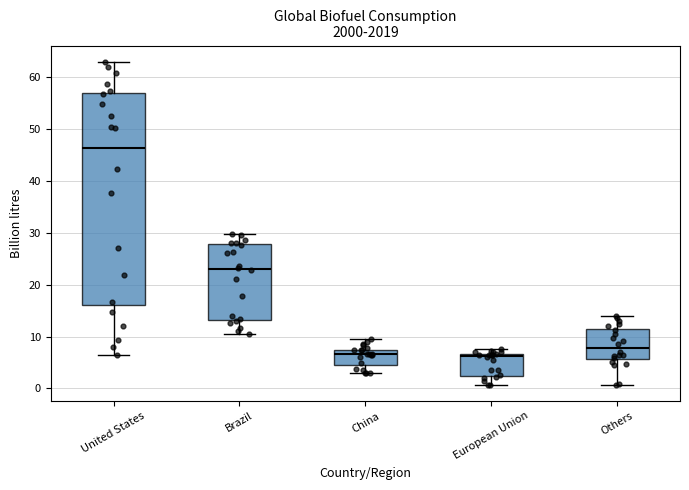

Which box has the highest median line?

United States